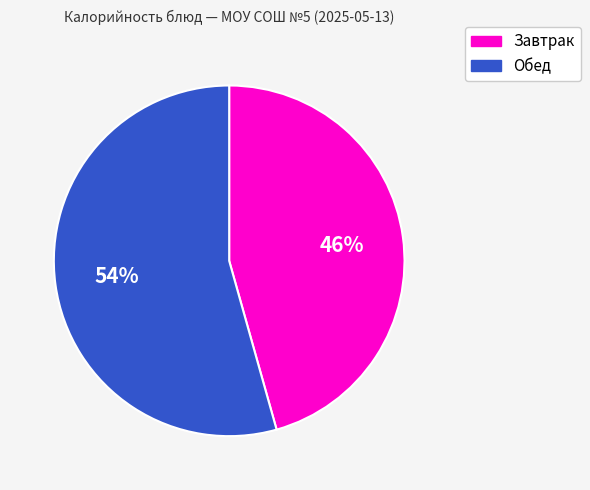

Is the sum of Обед and Завтрак greater than half?

Yes